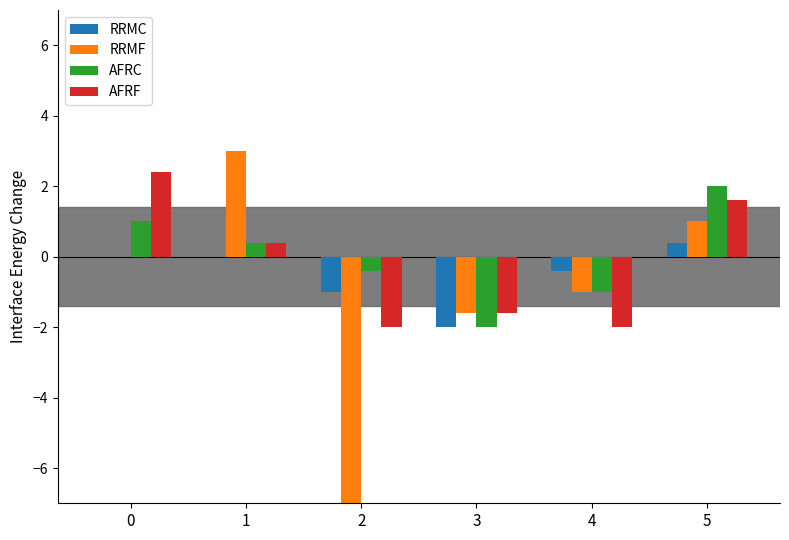

Are the bars horizontal?

No